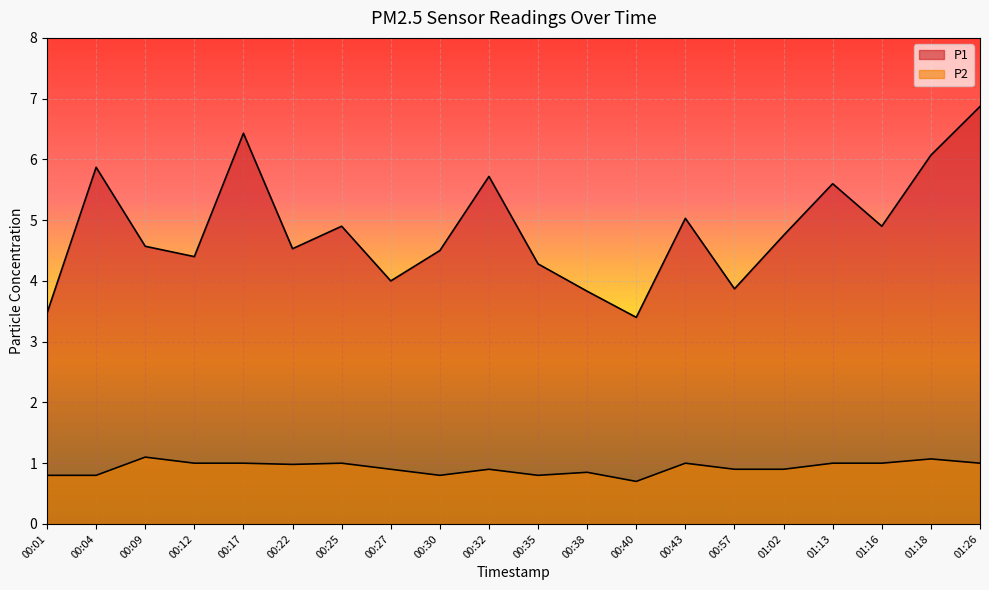

Reading right to left, transcribe all the data shown in this chart.

P1: 01:26=6.9	01:18=6.1	01:16=4.9	01:13=5.6	01:02=4.8	00:57=3.9	00:43=5.0	00:40=3.4	00:38=3.8	00:35=4.3	00:32=5.7	00:30=4.5	00:27=4.0	00:25=4.9	00:22=4.5	00:17=6.4	00:12=4.4	00:09=4.6	00:04=5.9	00:01=3.5
P2: 01:26=1.0	01:18=1.1	01:16=1.0	01:13=1.0	01:02=0.9	00:57=0.9	00:43=1.0	00:40=0.7	00:38=0.8	00:35=0.8	00:32=0.9	00:30=0.8	00:27=0.9	00:25=1.0	00:22=1.0	00:17=1.0	00:12=1.0	00:09=1.1	00:04=0.8	00:01=0.8